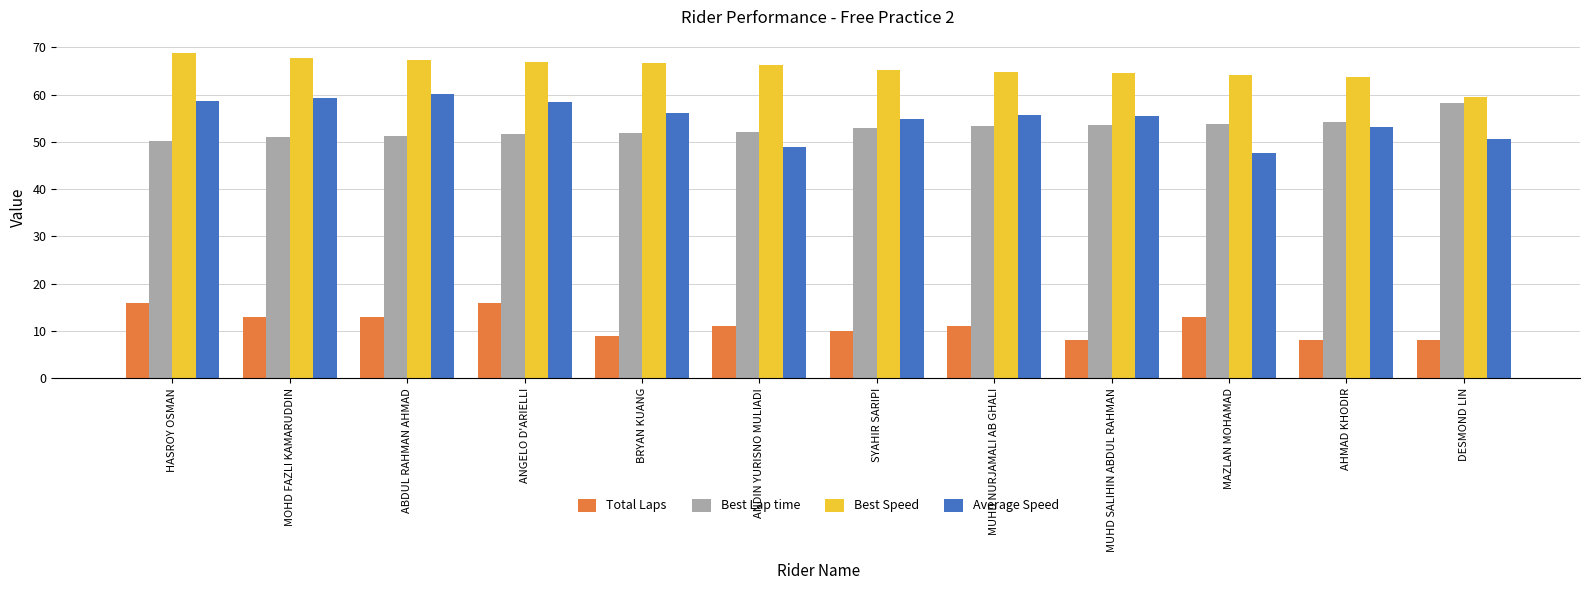

What is the sum of all Average Speed values?

659.1